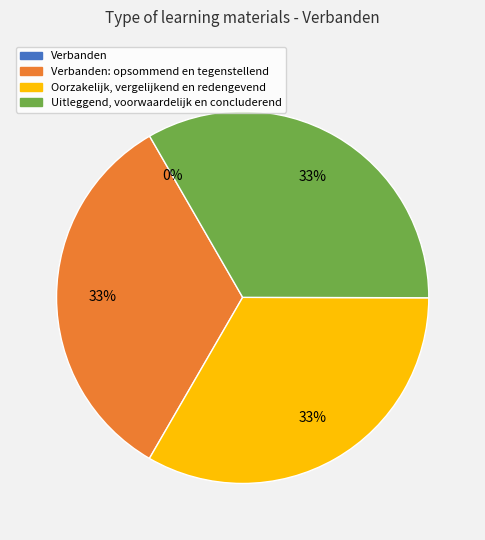

True or false: Uitleggend, voorwaardelijk en concluderend accounts for 47% of the total.

False